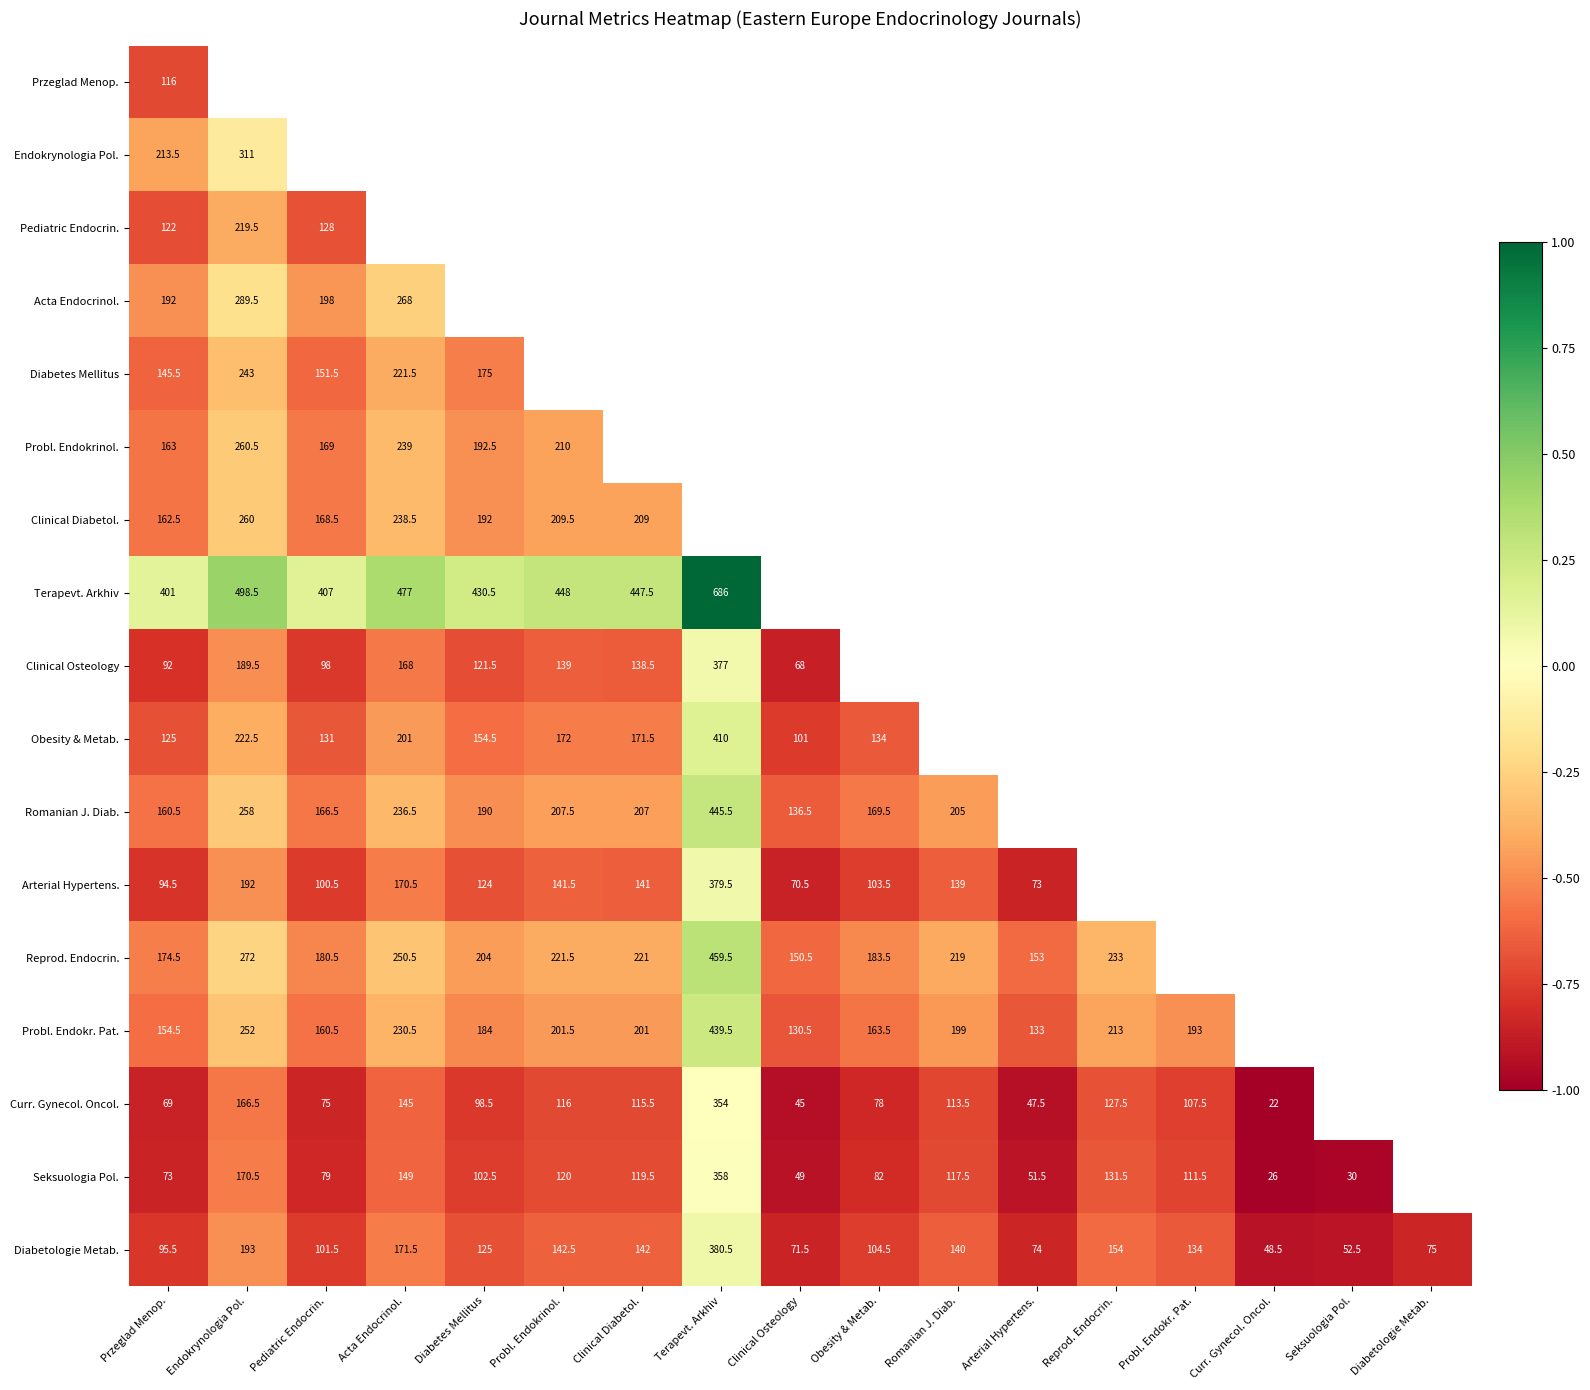

Where is Diabetologie Metab. nearest to the value 214?

Endokrynologia Pol.